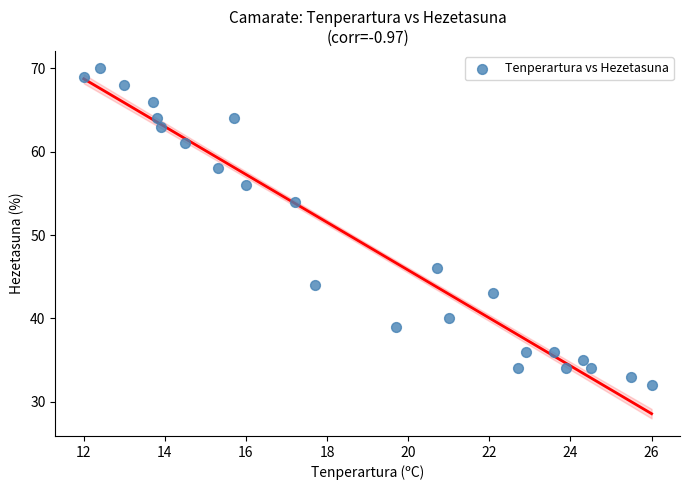

What is the range of Y values (max minus min)?

38